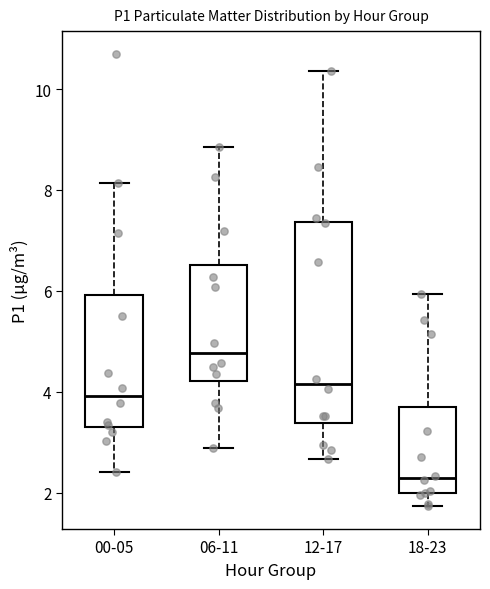

Reading left to right, read every box against the y-axis: the position of its median line, the range the box covers, and the ends of its whiskers. The values are not printed on the chart, so give them approximately, as read against the axis.

00-05: median 4.0, box 3.4 to 6.0, whiskers 2.4 to 8.2
06-11: median 4.8, box 4.2 to 6.6, whiskers 2.8 to 8.8
12-17: median 4.2, box 3.4 to 7.4, whiskers 2.6 to 10.4
18-23: median 2.2, box 2.0 to 3.8, whiskers 1.8 to 6.0